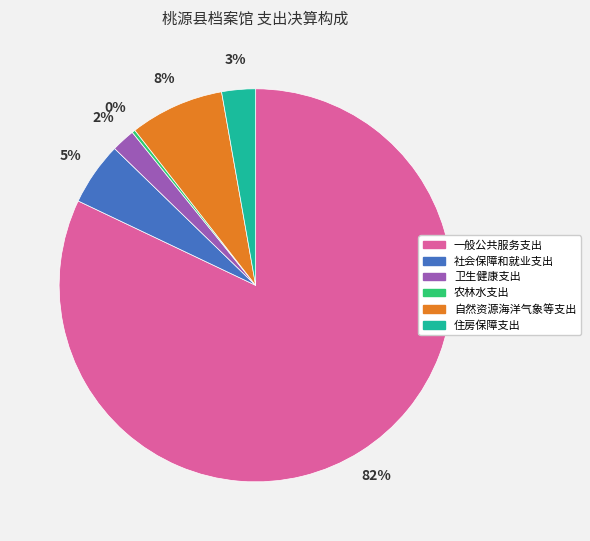

Which slice is the largest?

一般公共服务支出